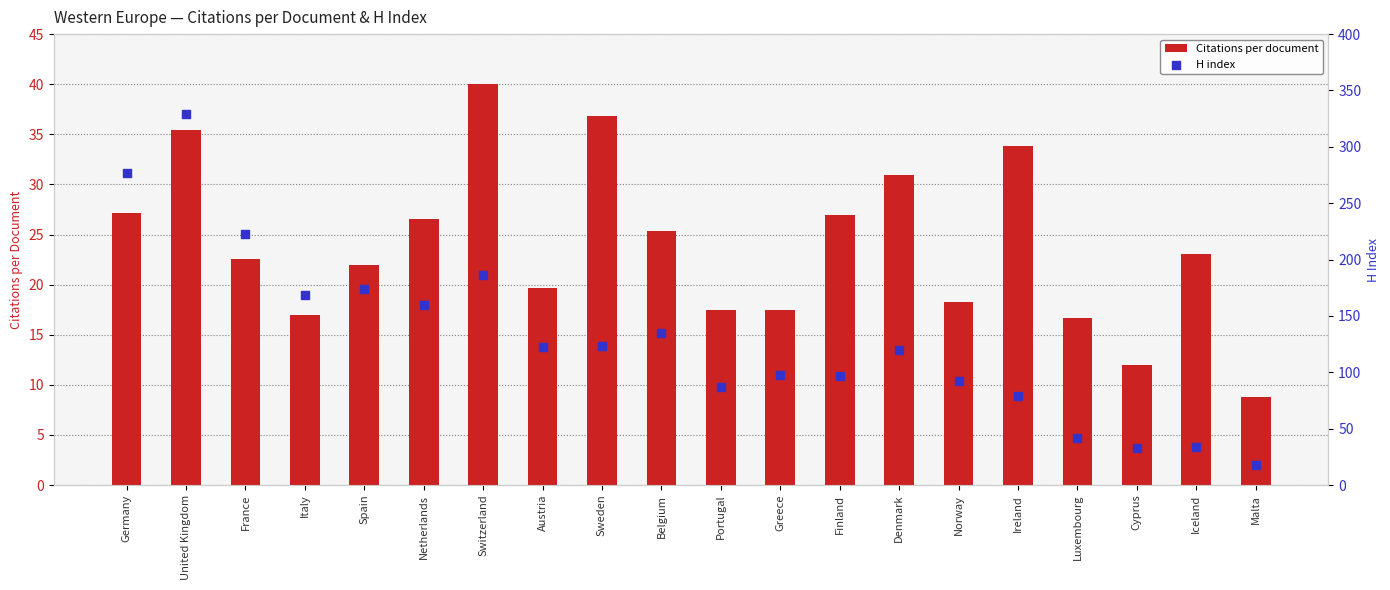

What are all the series names shown in the legend?

Citations per document, H index